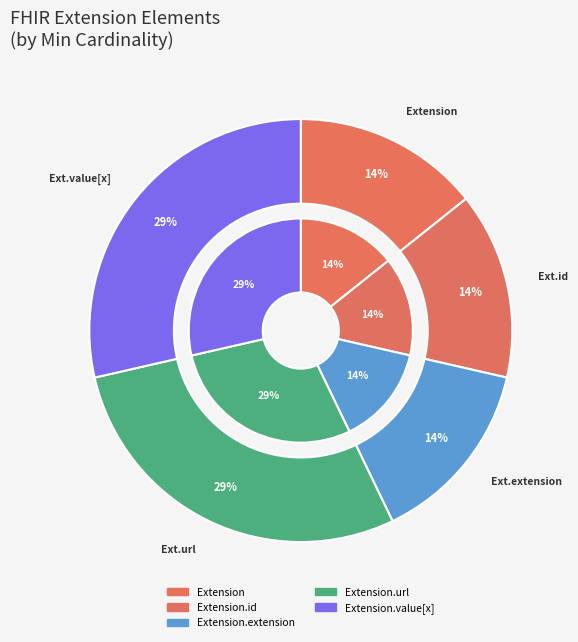

What is the smallest slice in the pie chart?

Extension